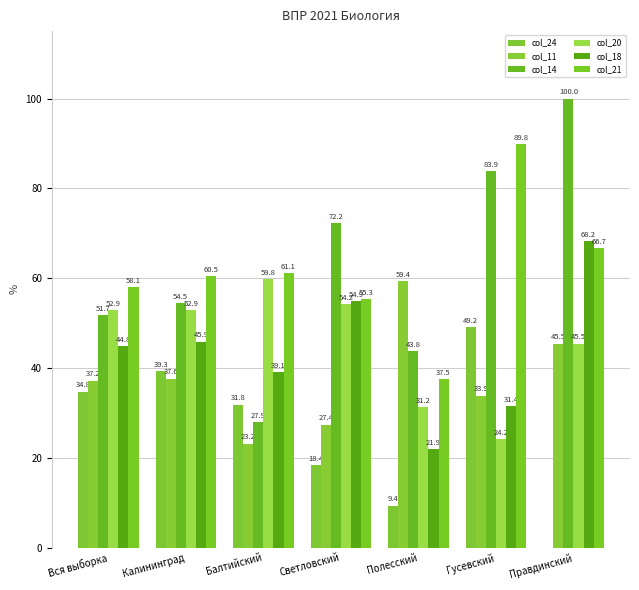

Where does the col_21 series first go above 60?

Калининград